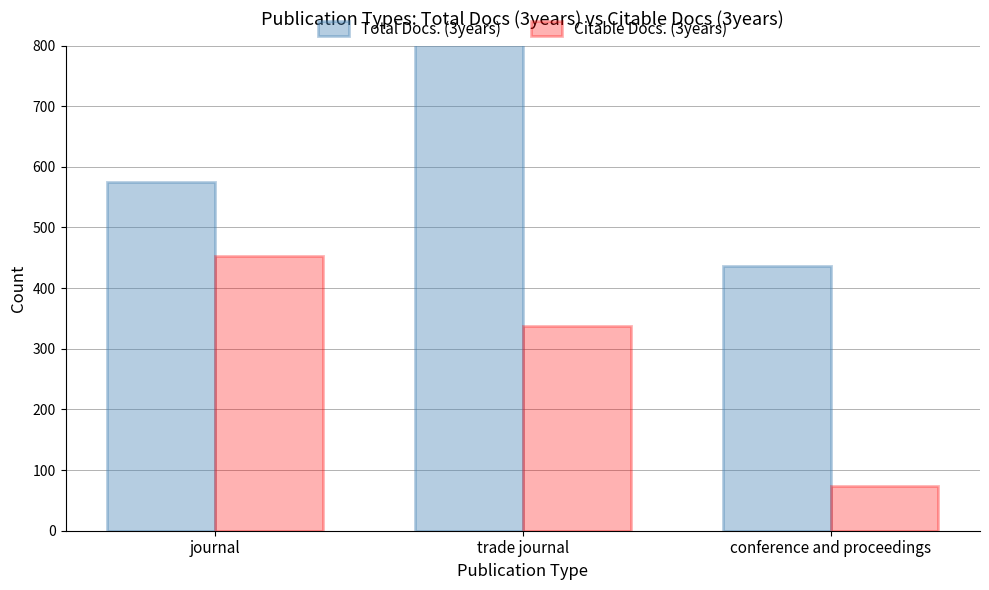

What value does the Citable Docs. (3years) series have at trade journal, to the nearest 50?

350